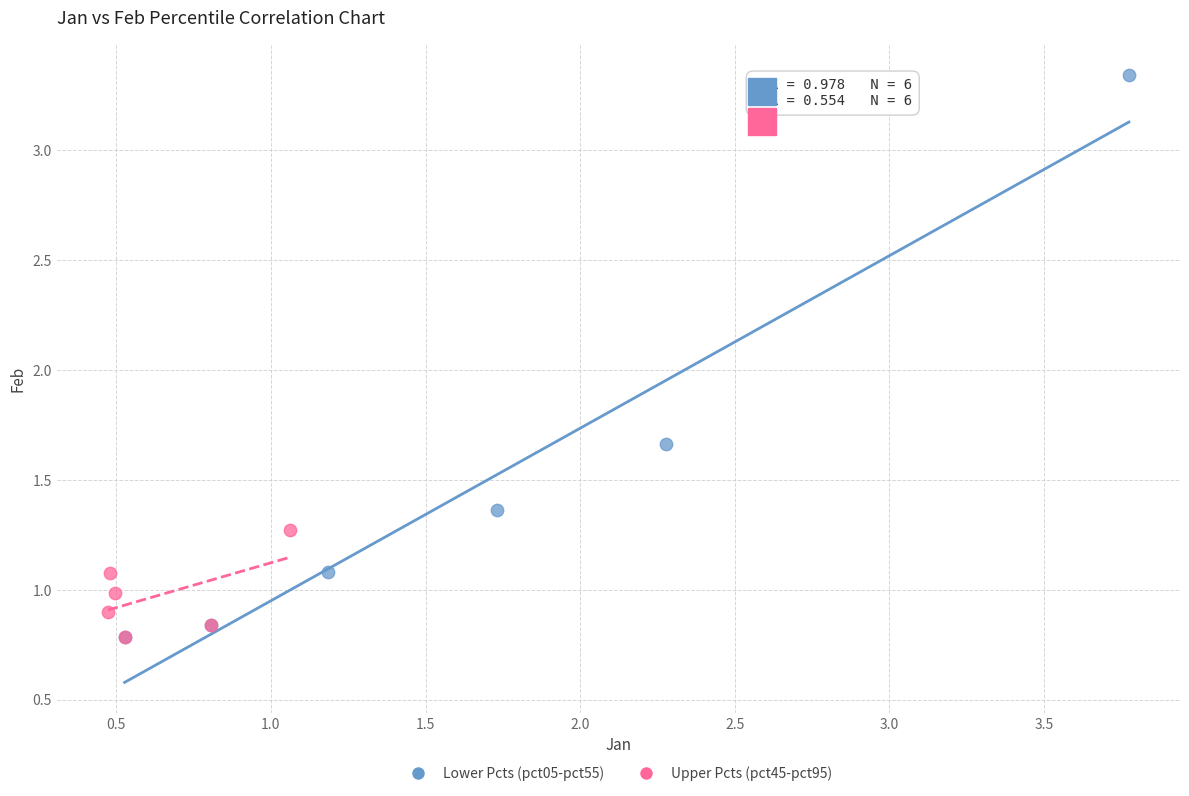

Which series has the largest Y range (max minus min)?

Lower Pcts (pct05-pct55)